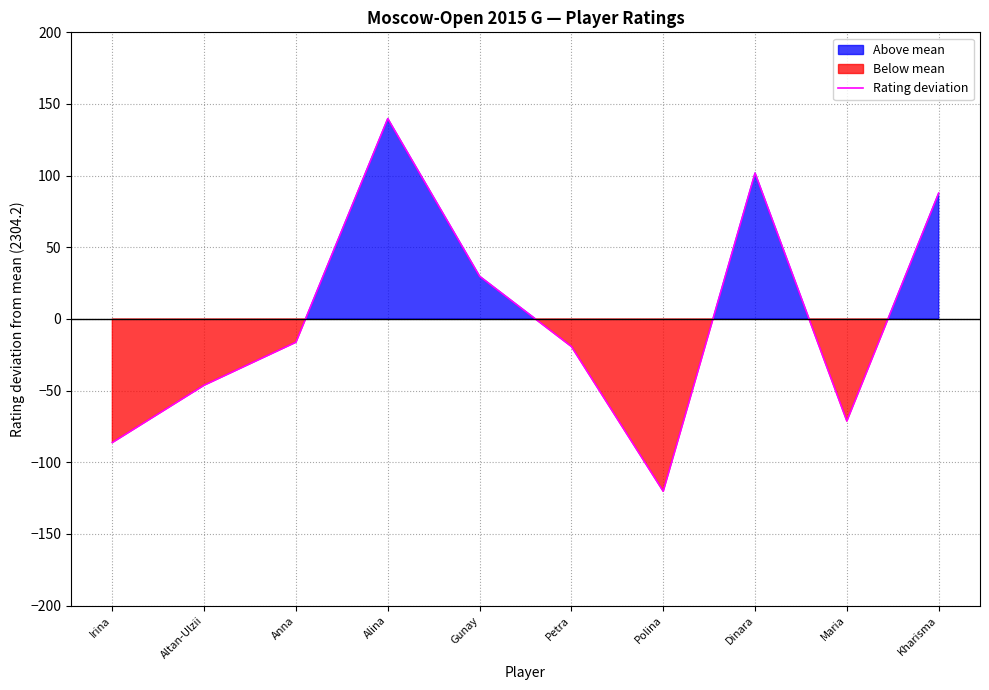

How many interior local peaks (higher than both neighbors) does the data have?

2